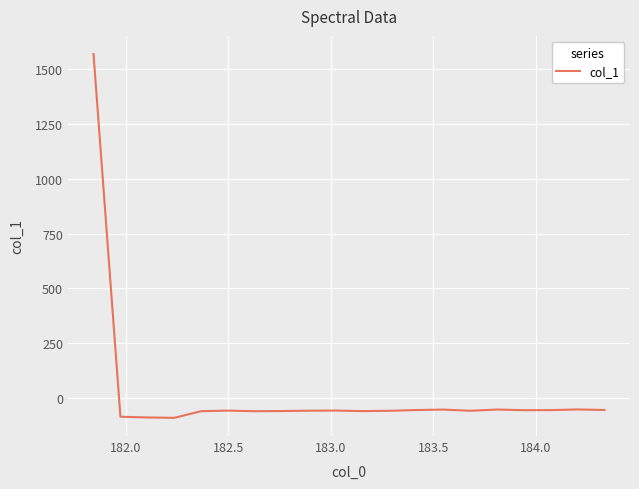

How many lines are shown in the chart?

1